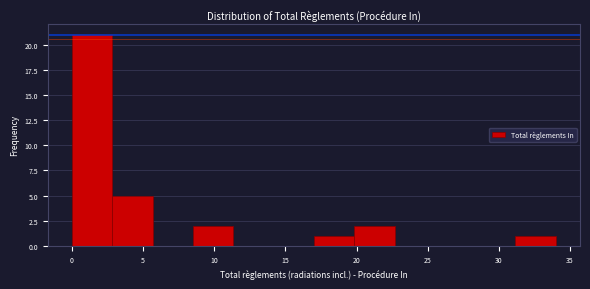

Reading left to right, transcribe this chart: for each bar, give the range it covers on the x-axis and its height. Neither the bar edges nor the heights are printed on the chart, so give them approximately, as read against the axes.

0.0 to 3.0: 21
3.0 to 5.5: 5
5.5 to 8.5: 0
8.5 to 11.5: 2
11.5 to 14.0: 0
14.0 to 17.0: 0
17.0 to 20.0: 1
20.0 to 22.5: 2
22.5 to 25.5: 0
25.5 to 28.5: 0
28.5 to 31.0: 0
31.0 to 34.0: 1